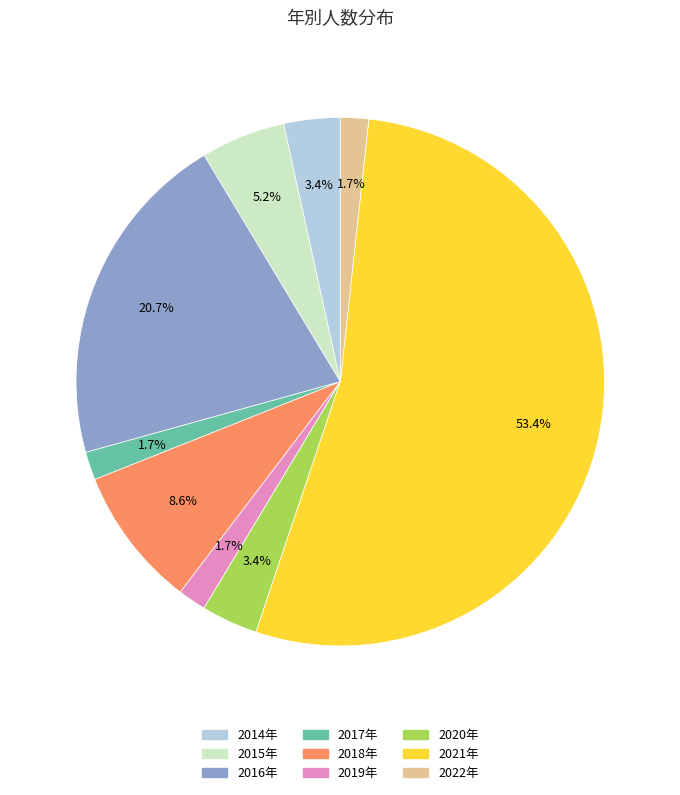

True or false: 2017年 accounts for 8% of the total.

False